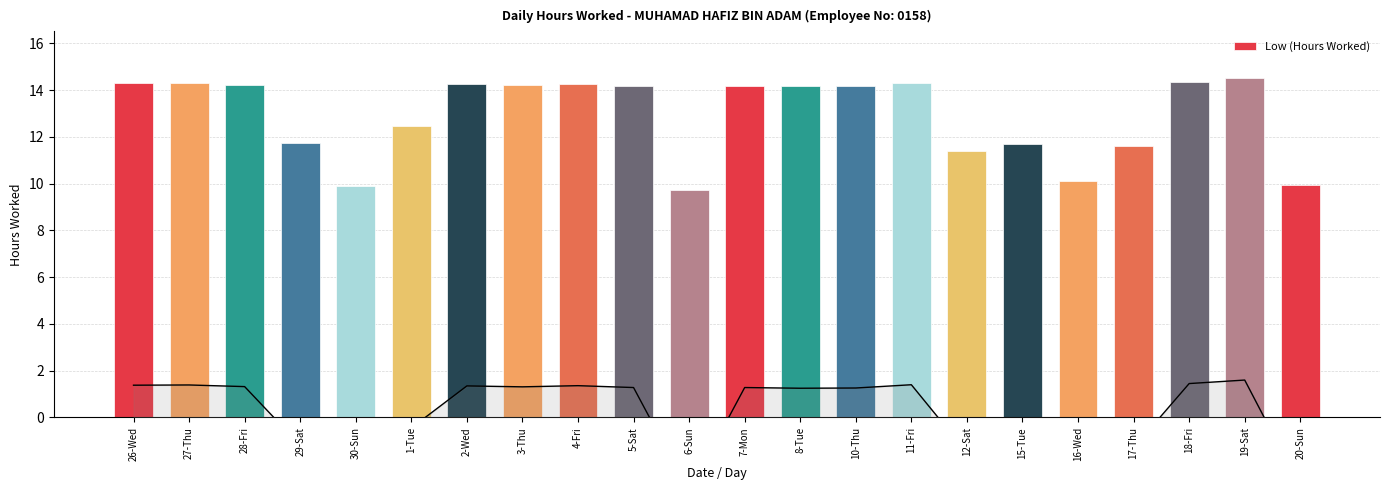

Reading right to left, what are all the values shown in this chart?

20-Sun=10.0	19-Sat=14.5	18-Fri=14.4	17-Thu=11.6	16-Wed=10.1	15-Tue=11.7	12-Sat=11.4	11-Fri=14.3	10-Thu=14.2	8-Tue=14.2	7-Mon=14.2	6-Sun=9.8	5-Sat=14.2	4-Fri=14.3	3-Thu=14.2	2-Wed=14.3	1-Tue=12.5	30-Sun=9.9	29-Sat=11.7	28-Fri=14.2	27-Thu=14.3	26-Wed=14.3